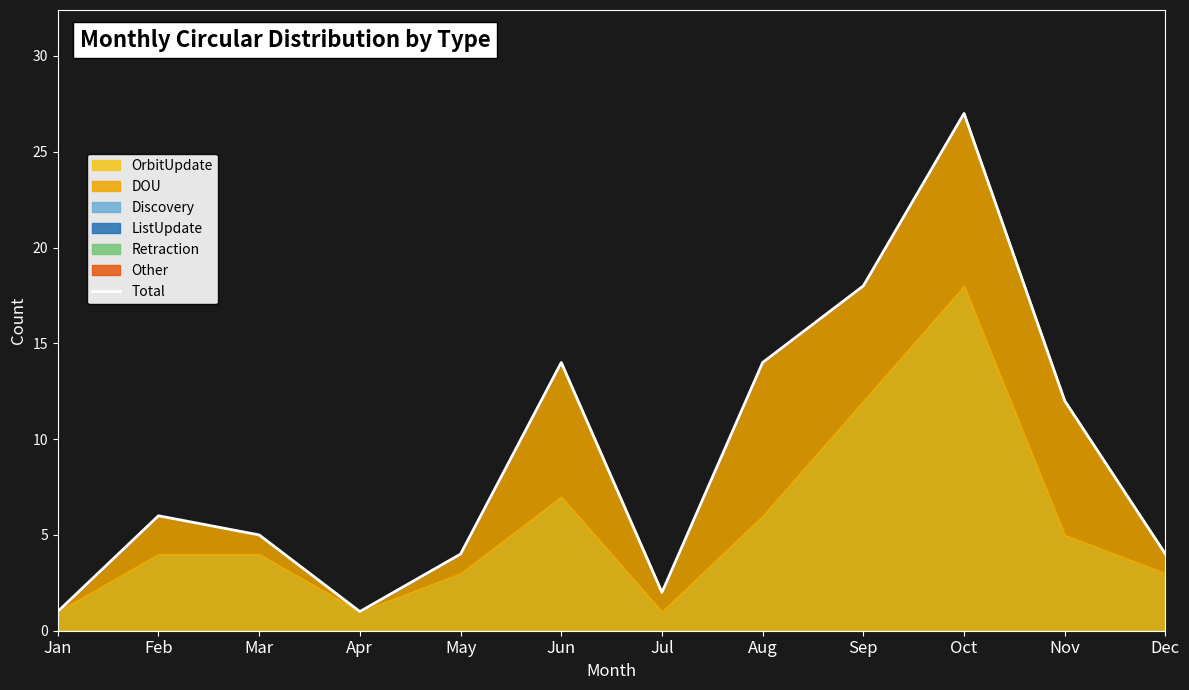

Reading left to right, transcribe all the data shown in this chart.

1	6	5	1	4	14	2	14	18	27	12	4